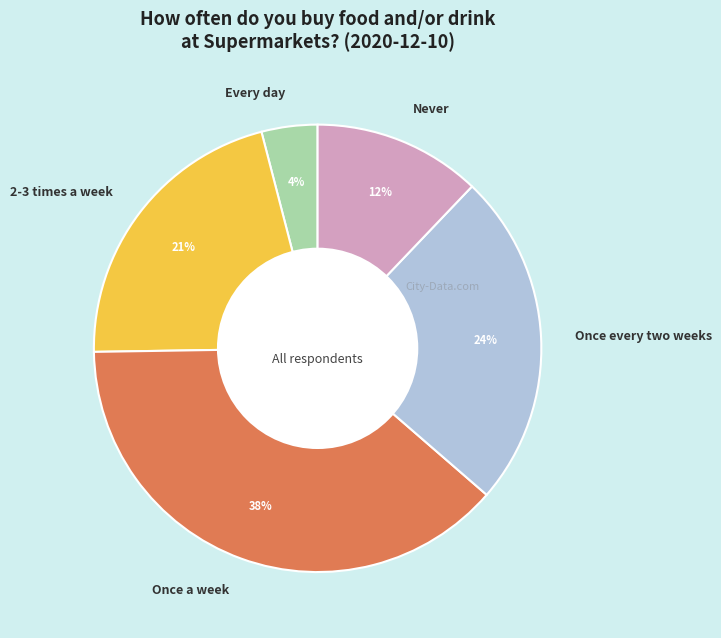

Rank the categories by value from lowest to highest.

Every day, Never, 2-3 times a week, Once every two weeks, Once a week